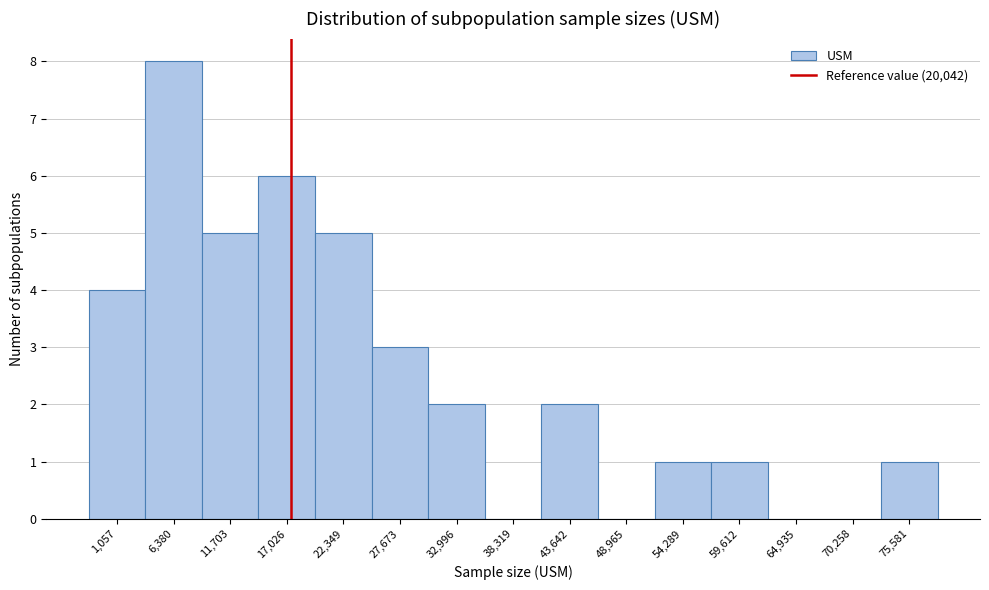

Reading left to right, list all the values displayed in this chart.

1,057=4	6,380=8	11,703=5	17,026=6	22,349=5	27,673=3	32,996=2	38,319=0	43,642=2	48,965=0	54,289=1	59,612=1	64,935=0	70,258=0	75,581=1